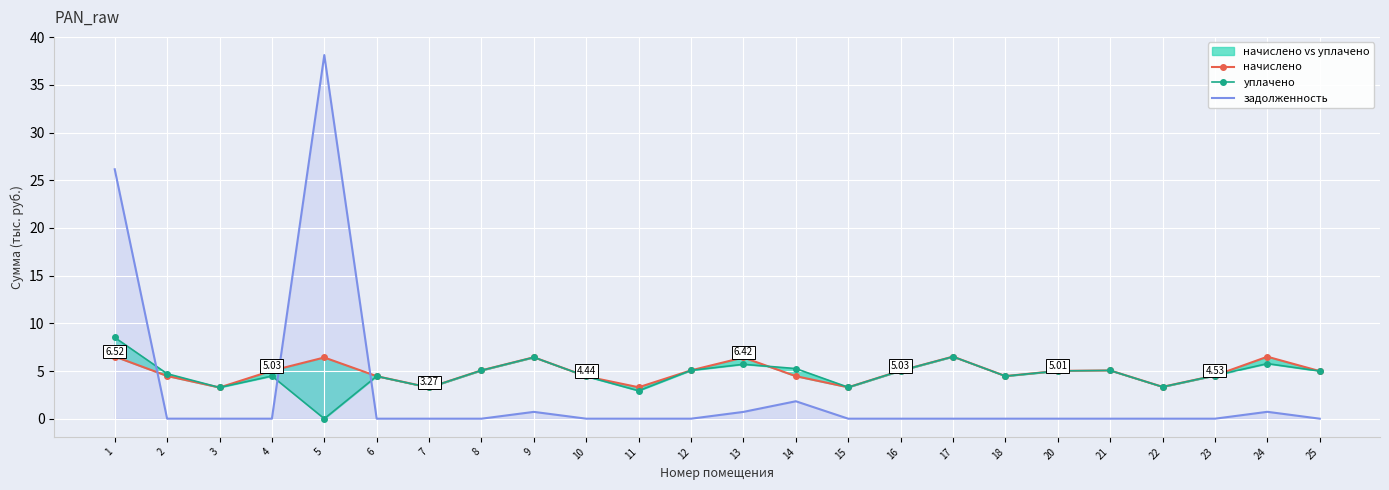

What is the sum of all уплачено values?

111.6